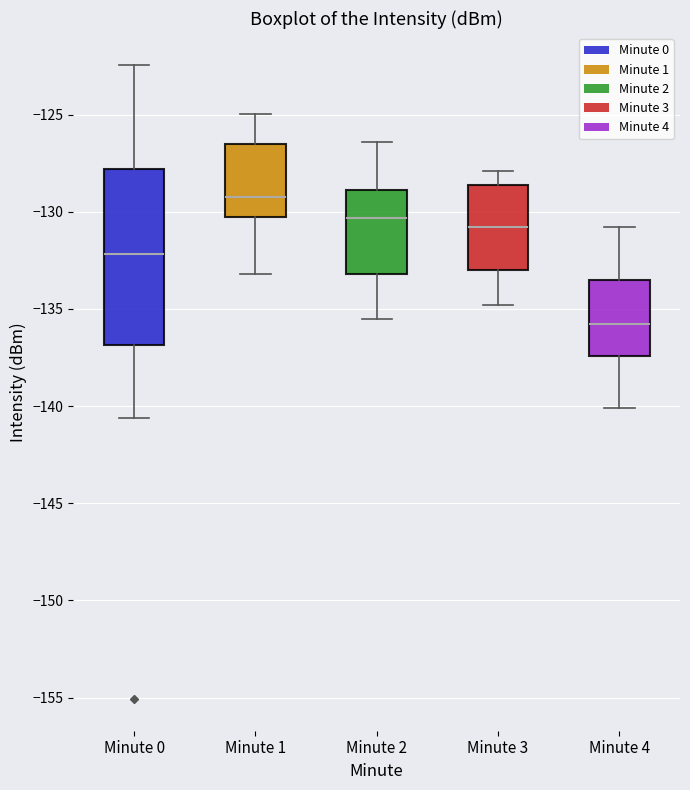

Reading left to right, read every box against the y-axis: the position of its median line, the range the box covers, and the ends of its whiskers. The values are not printed on the chart, so give them approximately, as read against the axis.

Minute 0: median -132.0, box -137.0 to -128.0, whiskers -140.5 to -122.5
Minute 1: median -129.0, box -130.5 to -126.5, whiskers -133.0 to -125.0
Minute 2: median -130.5, box -133.0 to -129.0, whiskers -135.5 to -126.5
Minute 3: median -131.0, box -133.0 to -128.5, whiskers -135.0 to -128.0
Minute 4: median -135.5, box -137.5 to -133.5, whiskers -140.0 to -131.0